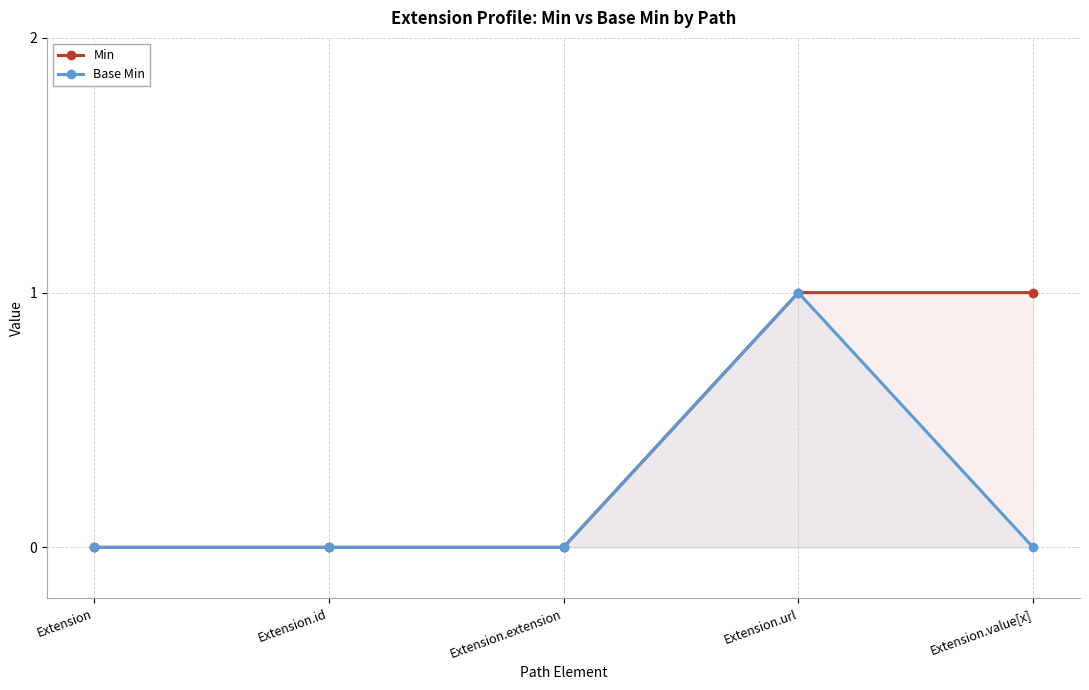

The Min series shows -1 at Extension. True or false?

False